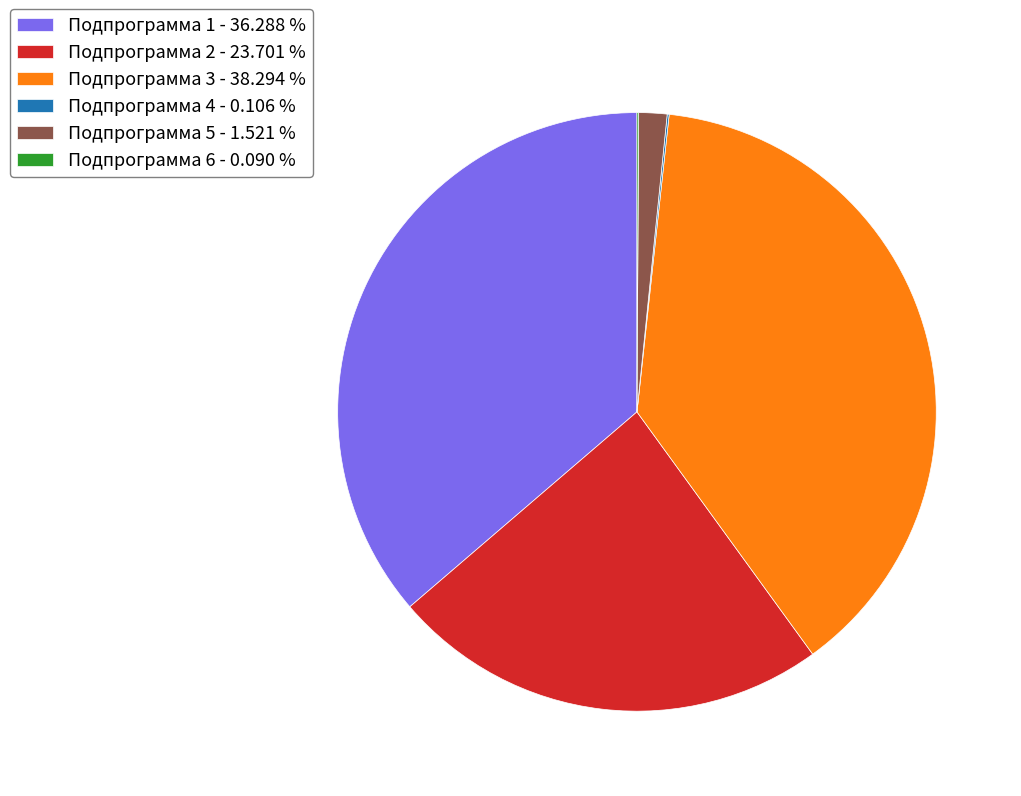

Which has a higher value, Подпрограмма 3 - 38.294 % or Подпрограмма 1 - 36.288 %?

Подпрограмма 3 - 38.294 %